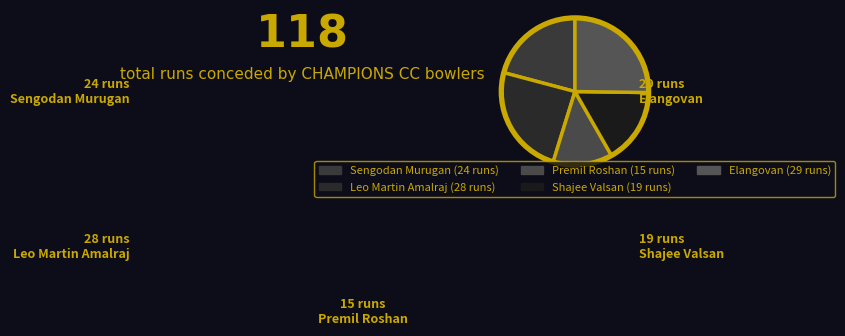

To the nearest percent, what is the difference between the Elangovan and Premil Roshan slice percentages?

12%